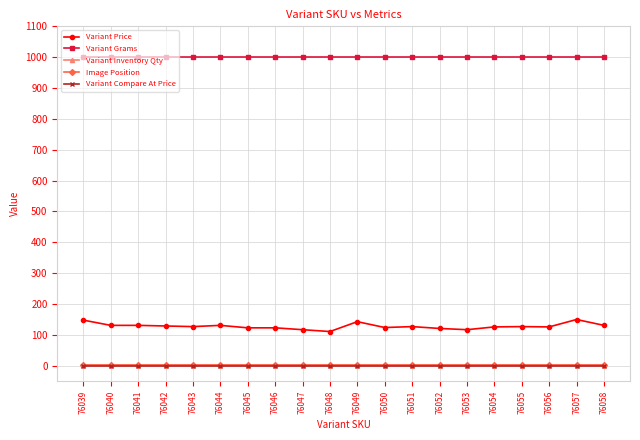

Is this an area chart (filled region under the line)?

No